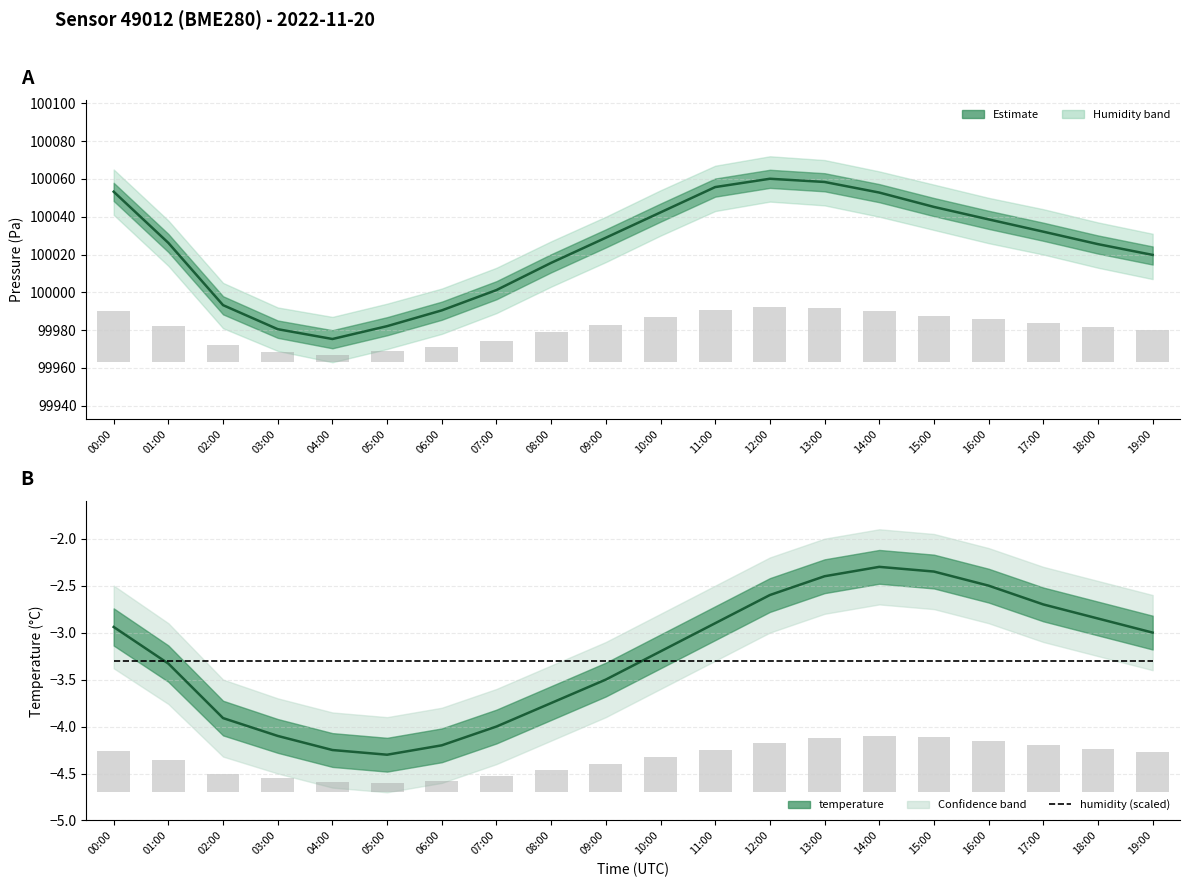

What is the label of the 19th bar from the left?

18:00